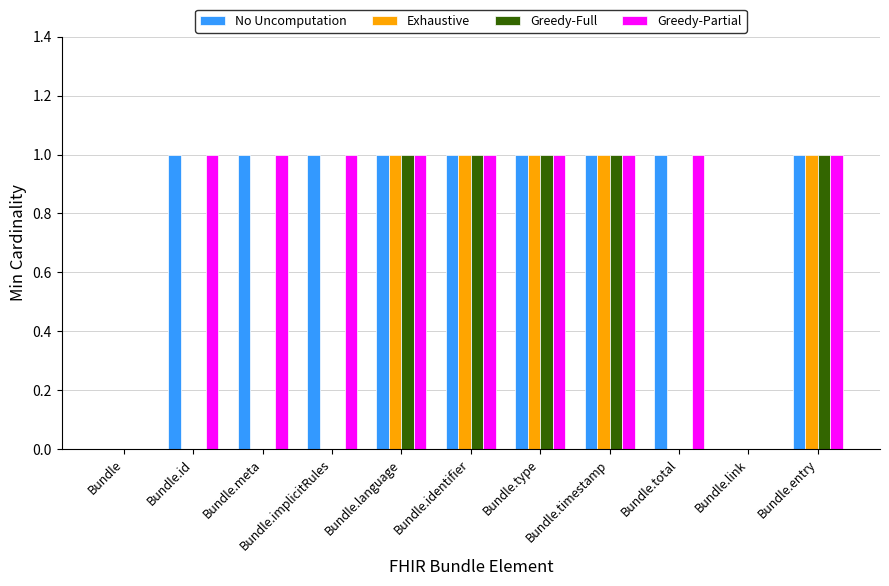

Are the bars grouped side by side (vs. stacked)?

Yes